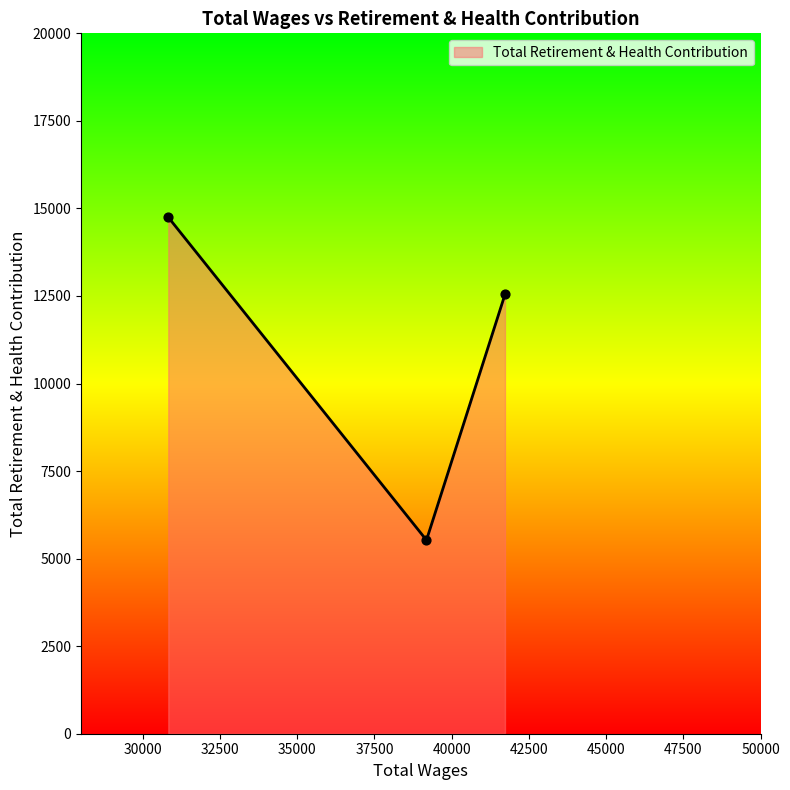

What is the average value?

10939